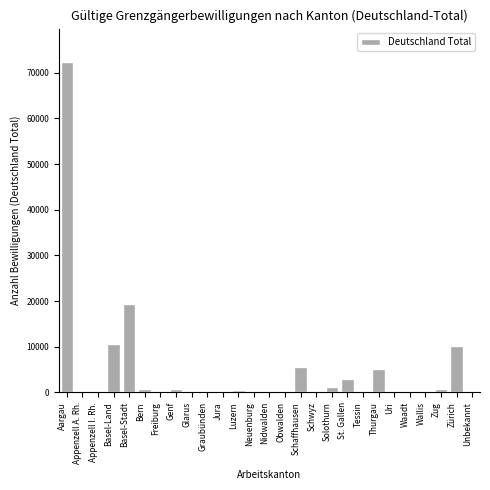

At which label is the value closest to 36212?

Basel-Stadt